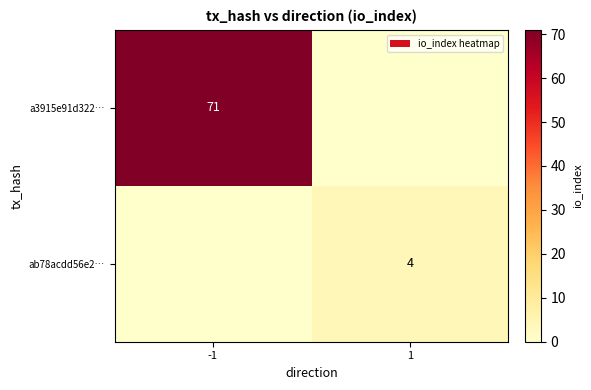

What is the difference between the highest and lowest values at -1?

71